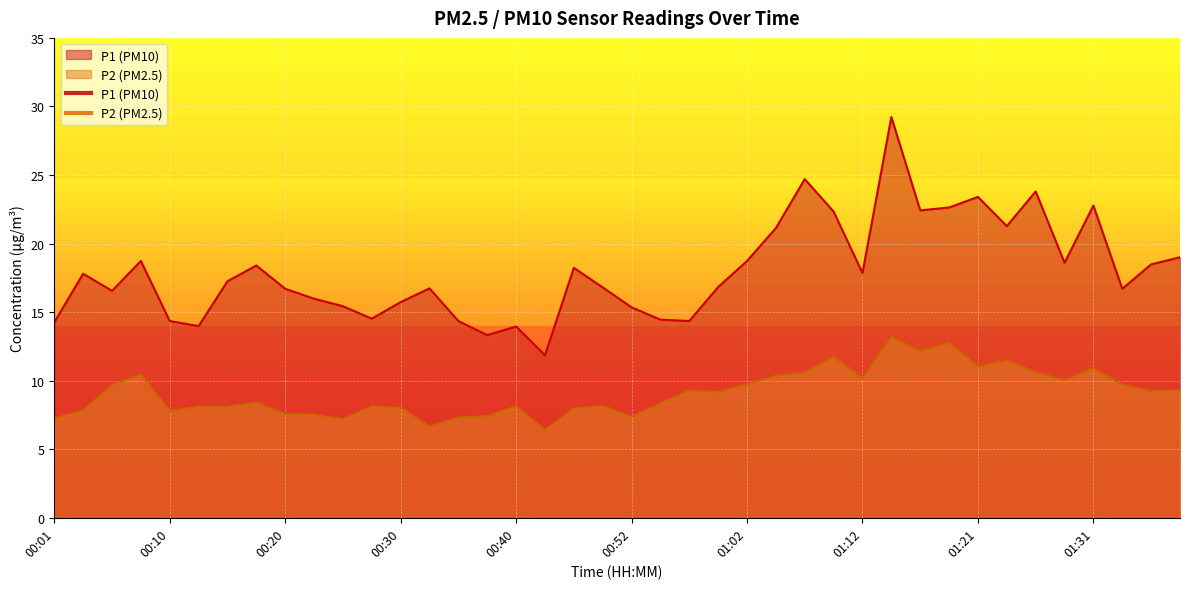

Which series has the largest total across all categories?

P1 (PM10)